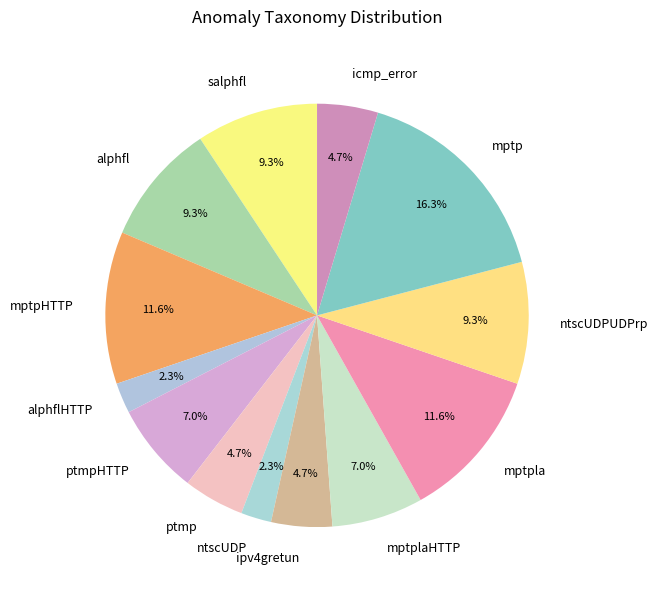

Combined, do mptpHTTP and alphfl account for over 50%?

No